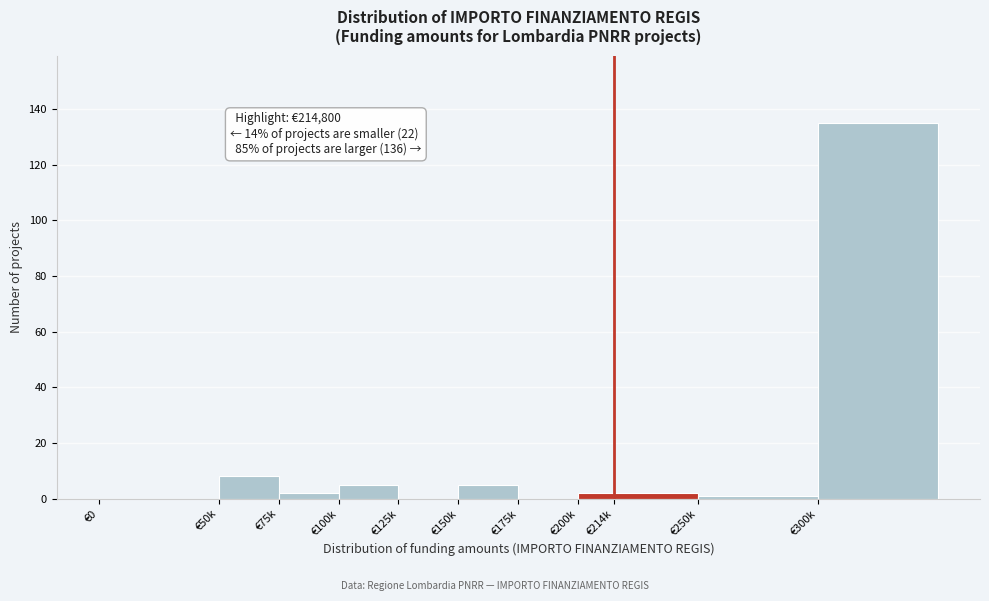

Reading left to right, list all the values displayed in this chart.

€0=0	€50k=8	€75k=2	€100k=5	€125k=0	€150k=5	€175k=0	€200k=2	€214k=2	€250k=1	€300k=135